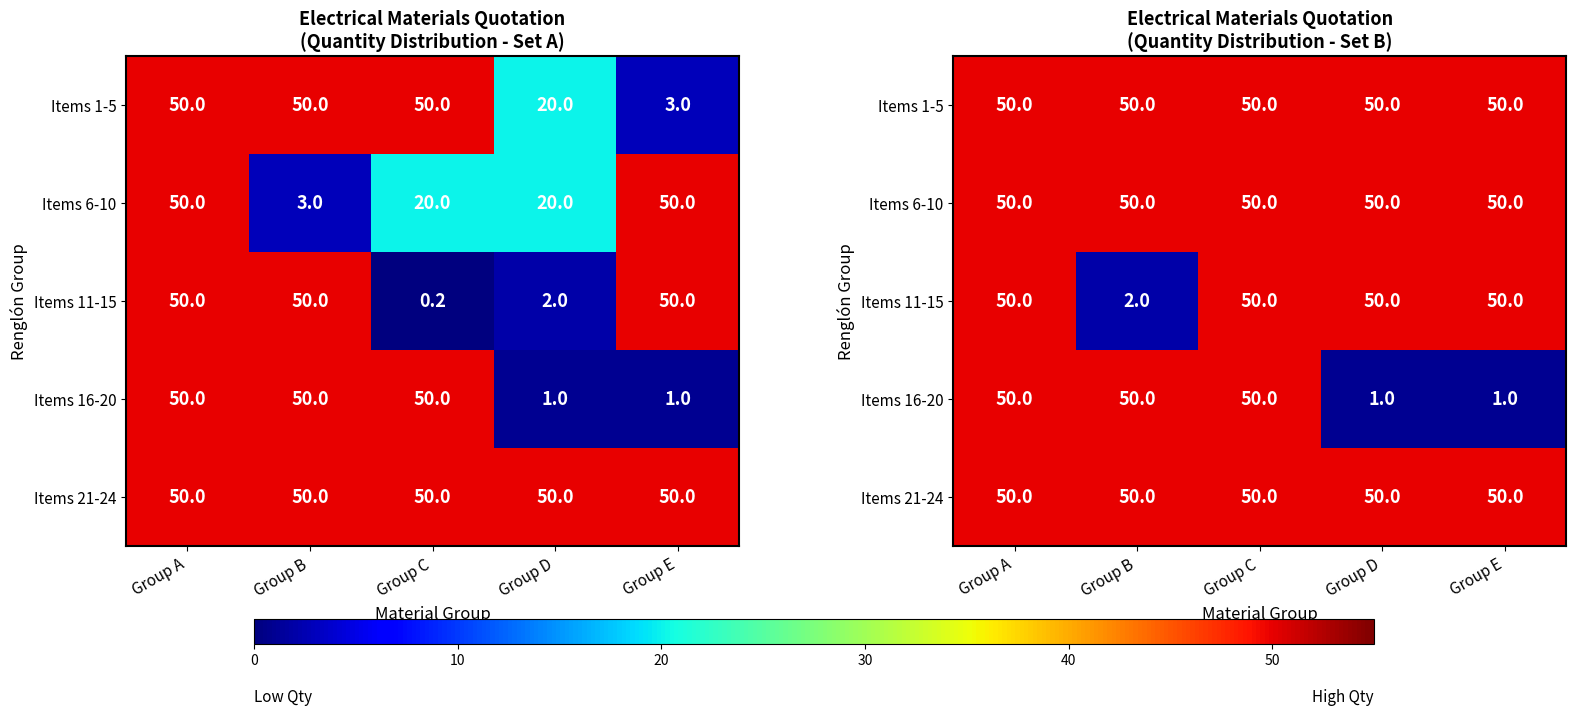

Between Group C and Group E, which series saw the biggest shift?

Items 16-20